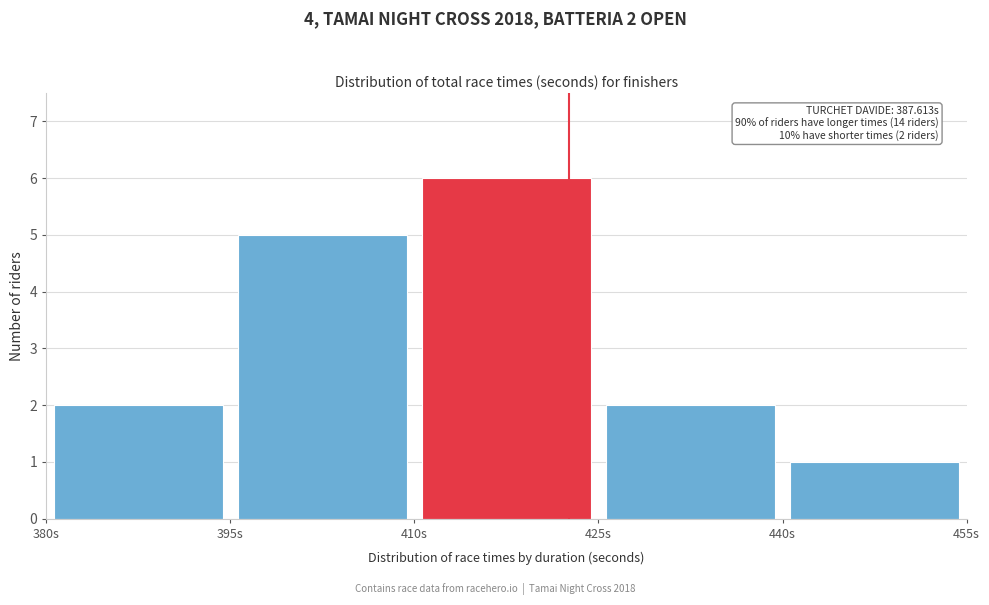

Over which range of the x-axis is the bar tallest?

410 to 425